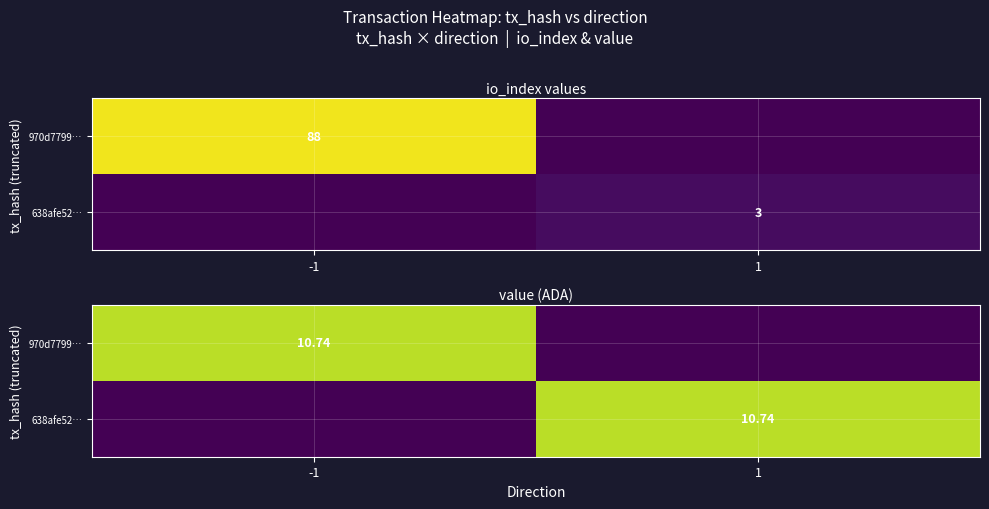

At -1, list the series in order from largest to smallest.

970d7799…, 638afe52…